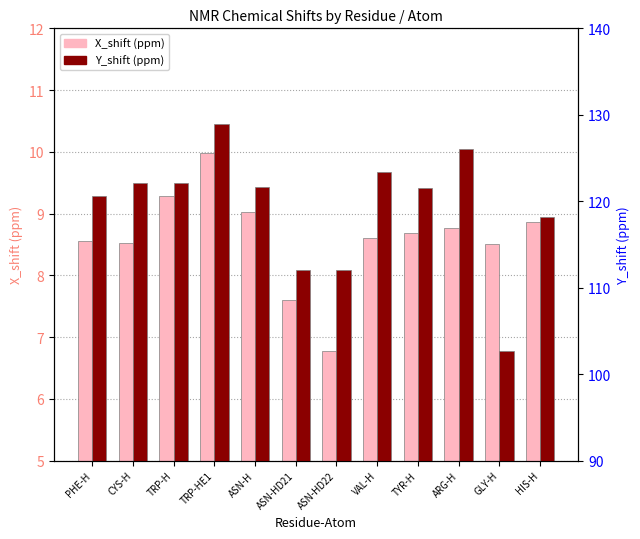

Between TRP-HE1 and ASN-HD22, which series saw the biggest shift?

Y_shift